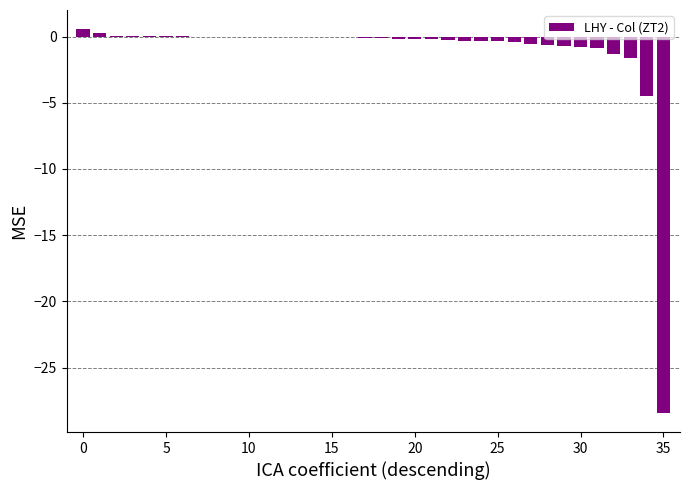

What is the average value?

-1.1